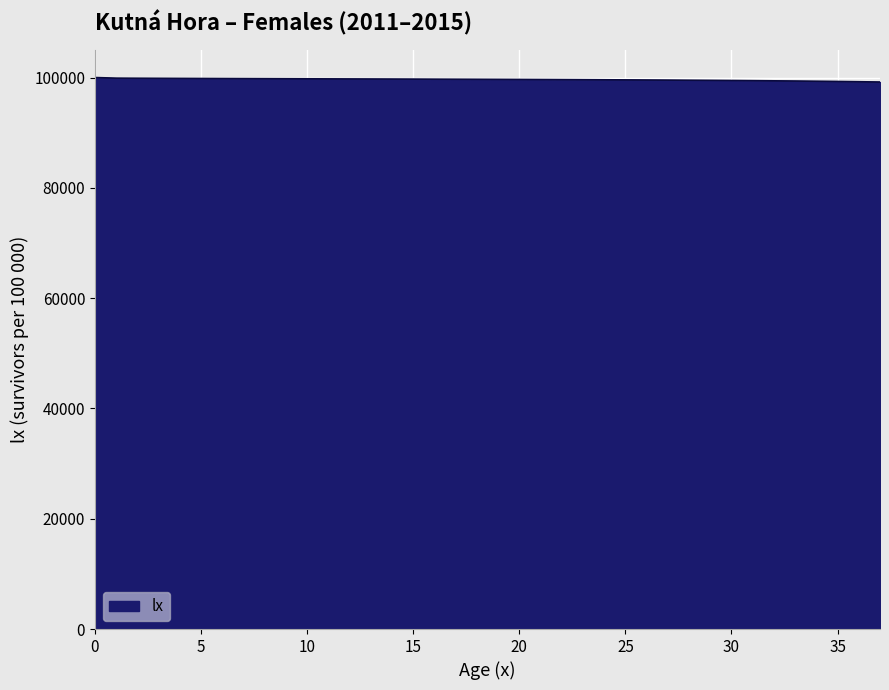

What is the greatest value displayed?

100000.0